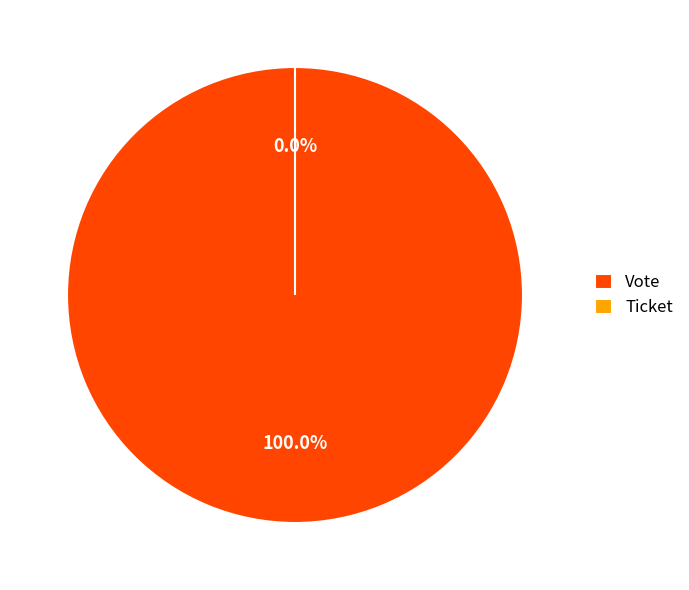

How many slices are in this pie chart?

2